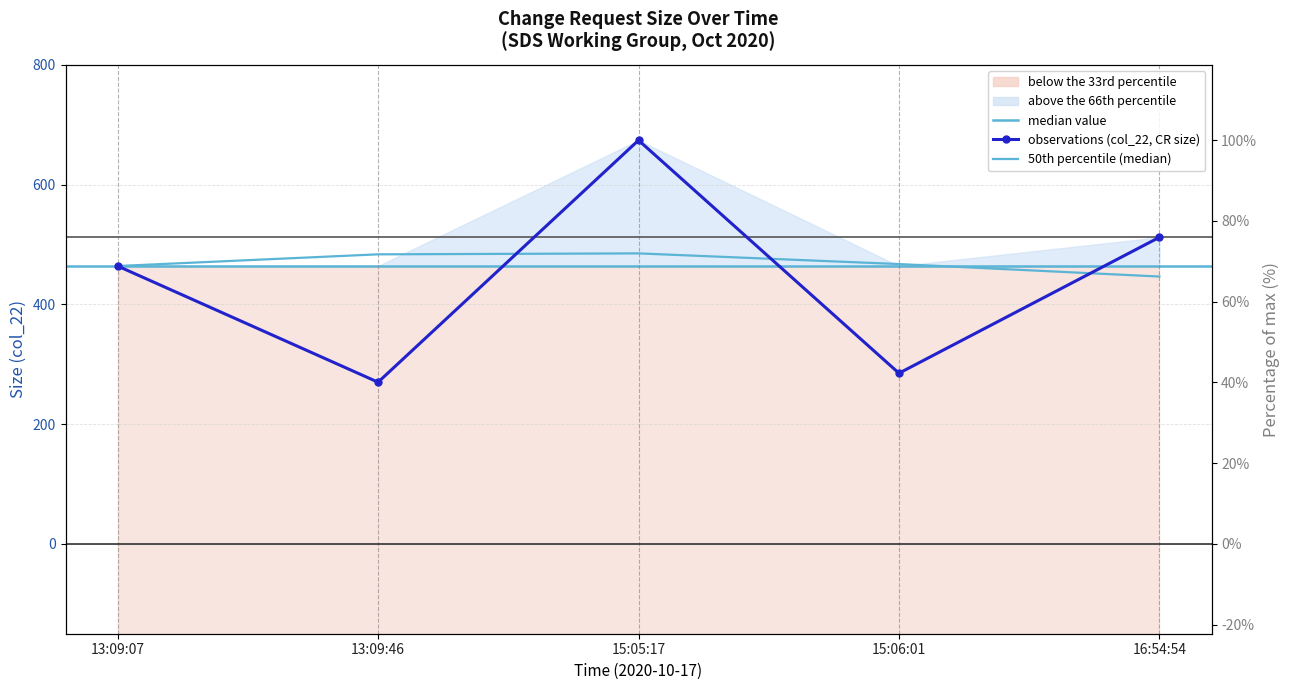

Read the value at 13:09:07, to the nearest 50.

450